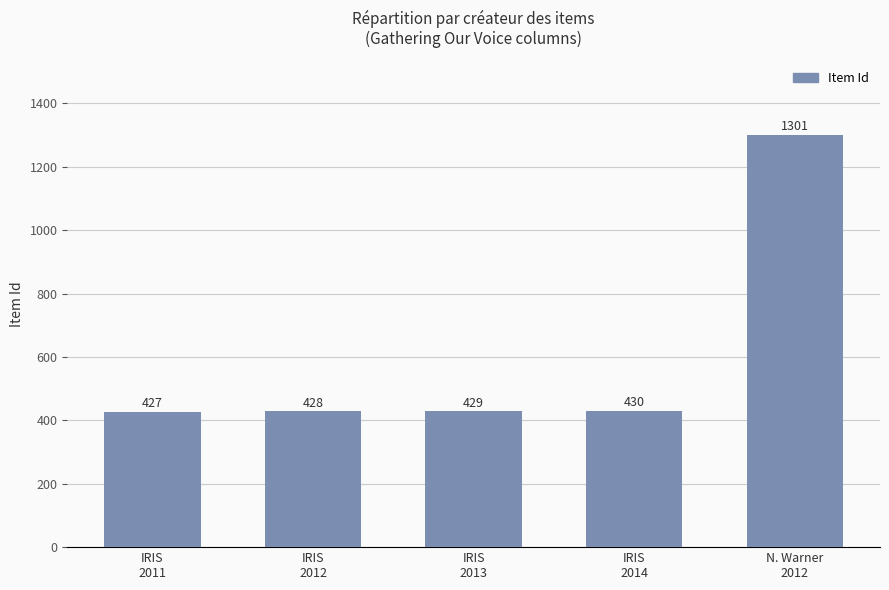

Reading left to right, extract all data points from this chart.

IRIS
2011=427	IRIS
2012=428	IRIS
2013=429	IRIS
2014=430	N. Warner
2012=1301